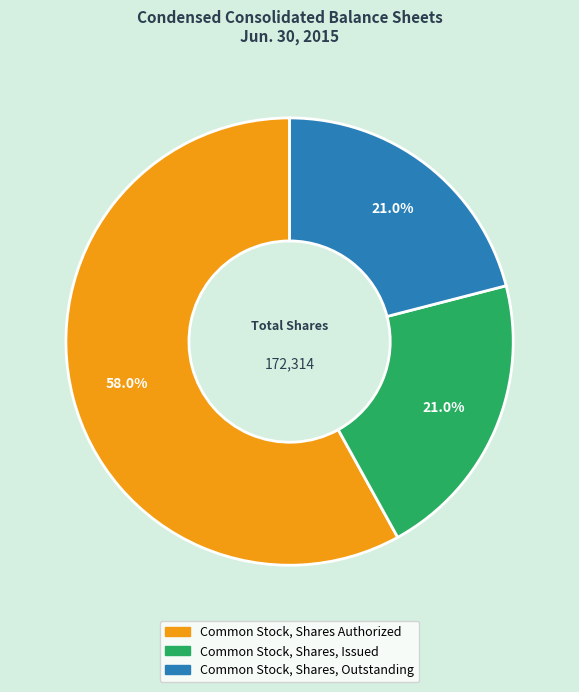

Is there any slice that represents more than half of the pie?

Yes